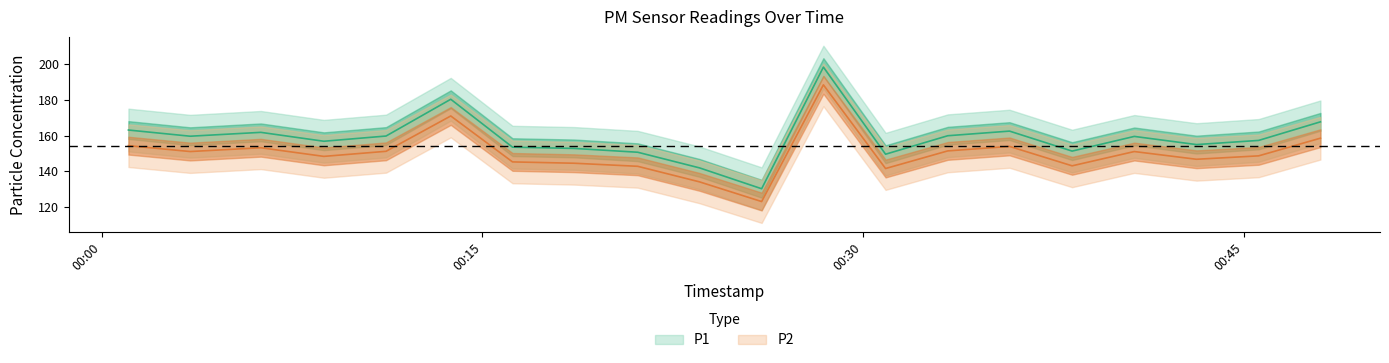

Reading left to right, extract all data points from this chart.

P1: 163.1	159.6	161.8	156.8	159.7	180.4	153.5	152.8	150.6	141.8	130.1	198.4	149.5	159.9	162.5	151.3	159.5	154.9	157.3	167.7
P2: 154.3	151.0	153.2	148.3	151.2	171.0	145.2	144.4	142.7	134.0	122.9	188.5	141.5	151.4	153.9	143.0	151.0	146.7	148.6	158.5